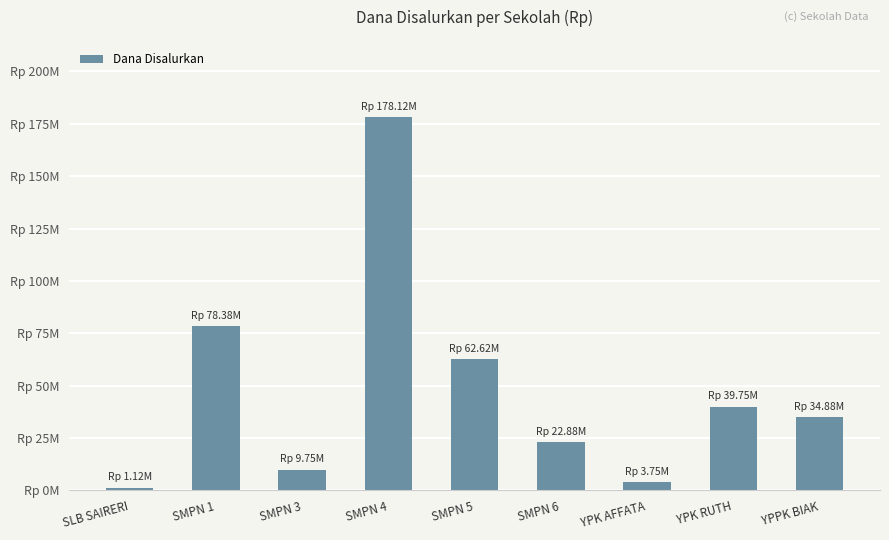

Does the chart contain any negative values?

No